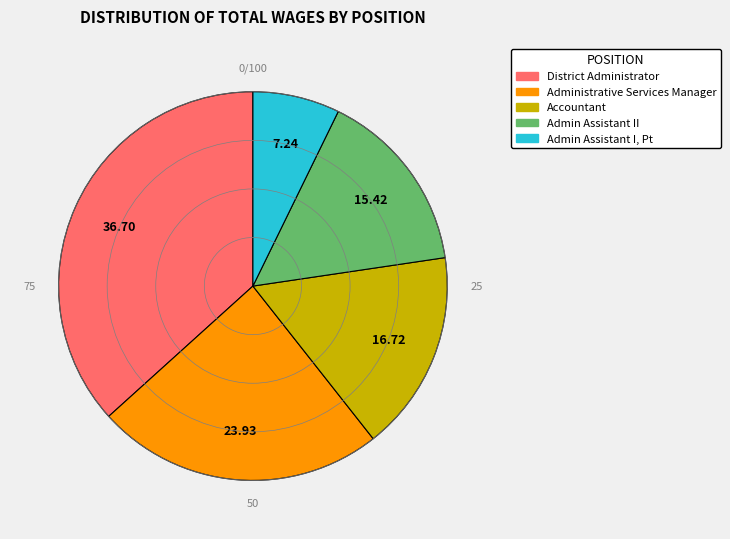

How many slices are in this pie chart?

5